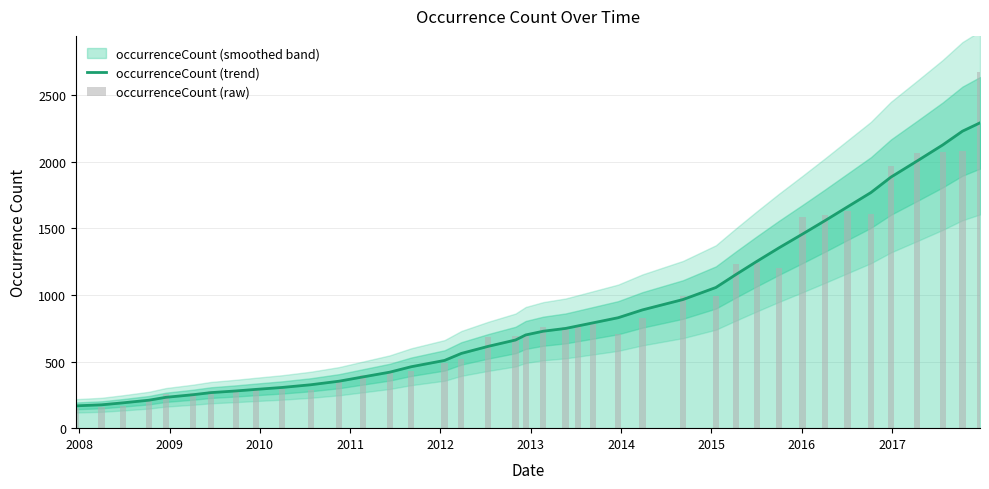

What is the value of the occurrenceCount (trend) bar at the 26th from the left?

887.1